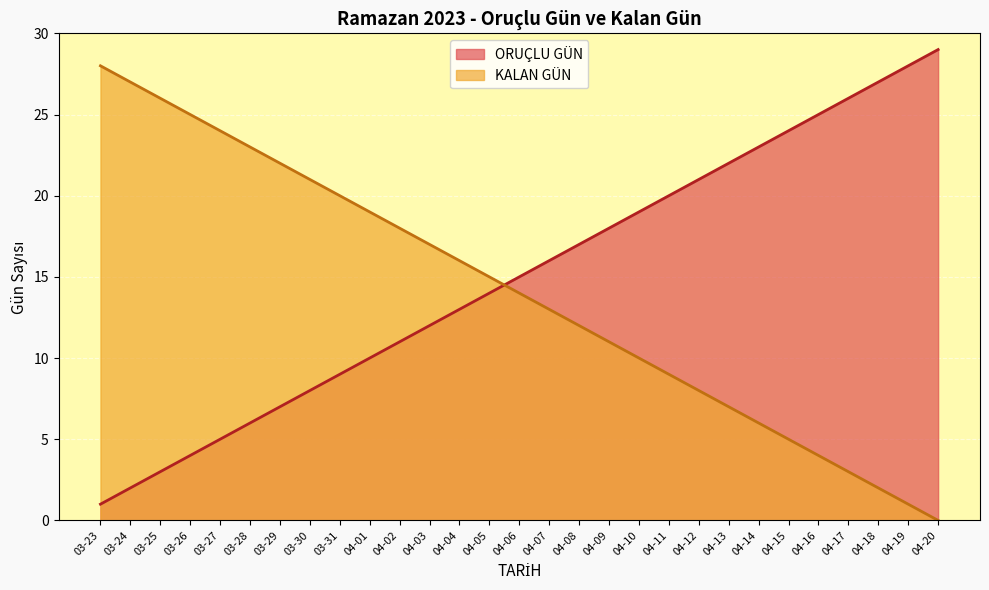

Reading right to left, transcribe all the data shown in this chart.

ORUÇLU GÜN: 29	28	27	26	25	24	23	22	21	20	19	18	17	16	15	14	13	12	11	10	9	8	7	6	5	4	3	2	1
KALAN GÜN: 0	1	2	3	4	5	6	7	8	9	10	11	12	13	14	15	16	17	18	19	20	21	22	23	24	25	26	27	28